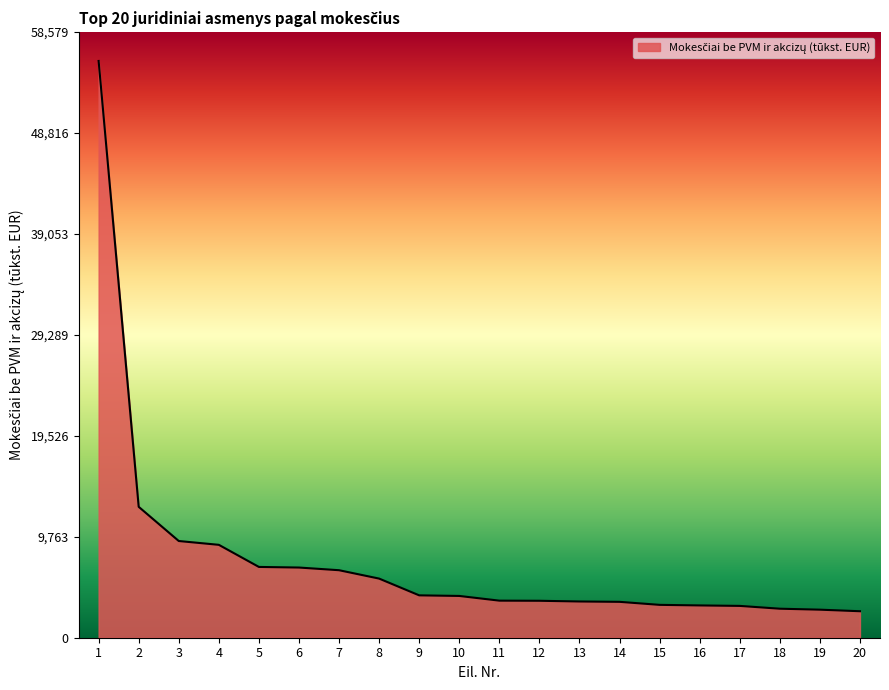

What is the sum of all values?

152419